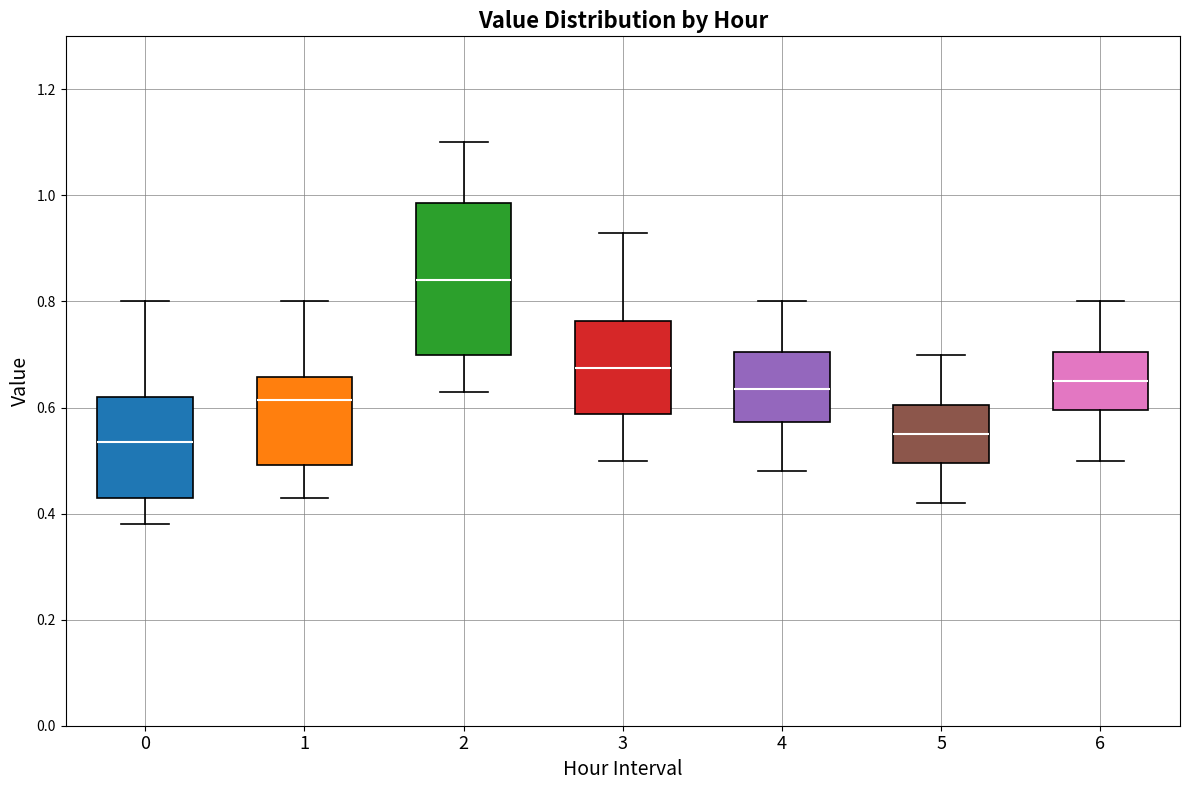

Which box's median line is the highest?

2